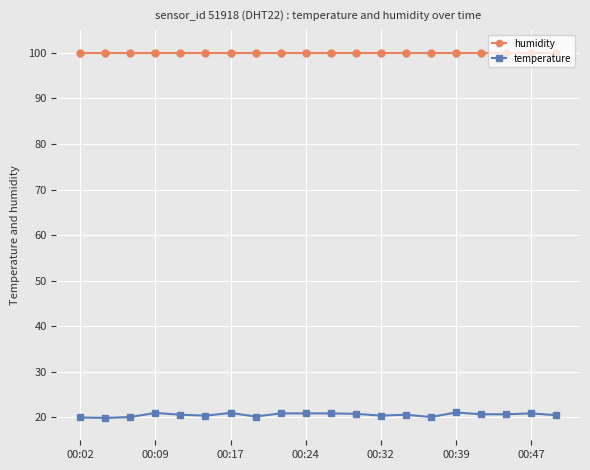

What is the average value of the temperature series?

20.6